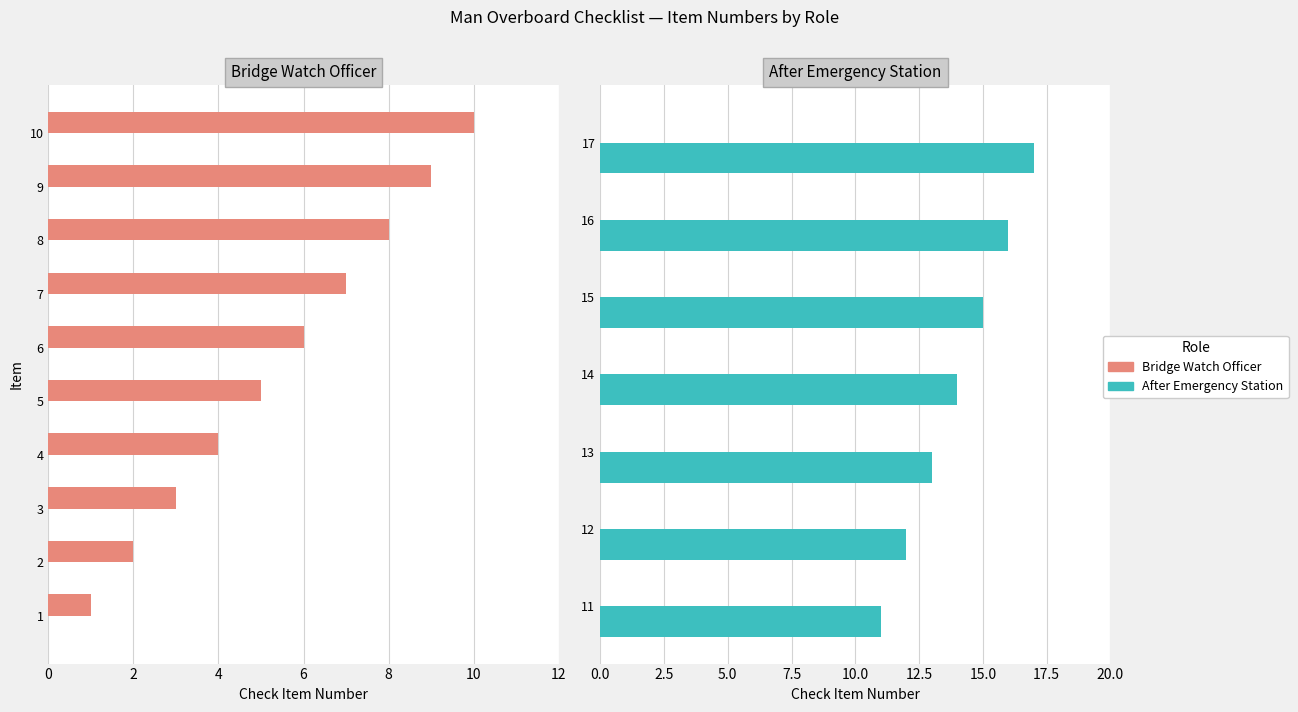

What are all the series names shown in the legend?

Bridge Watch Officer, After Emergency Station